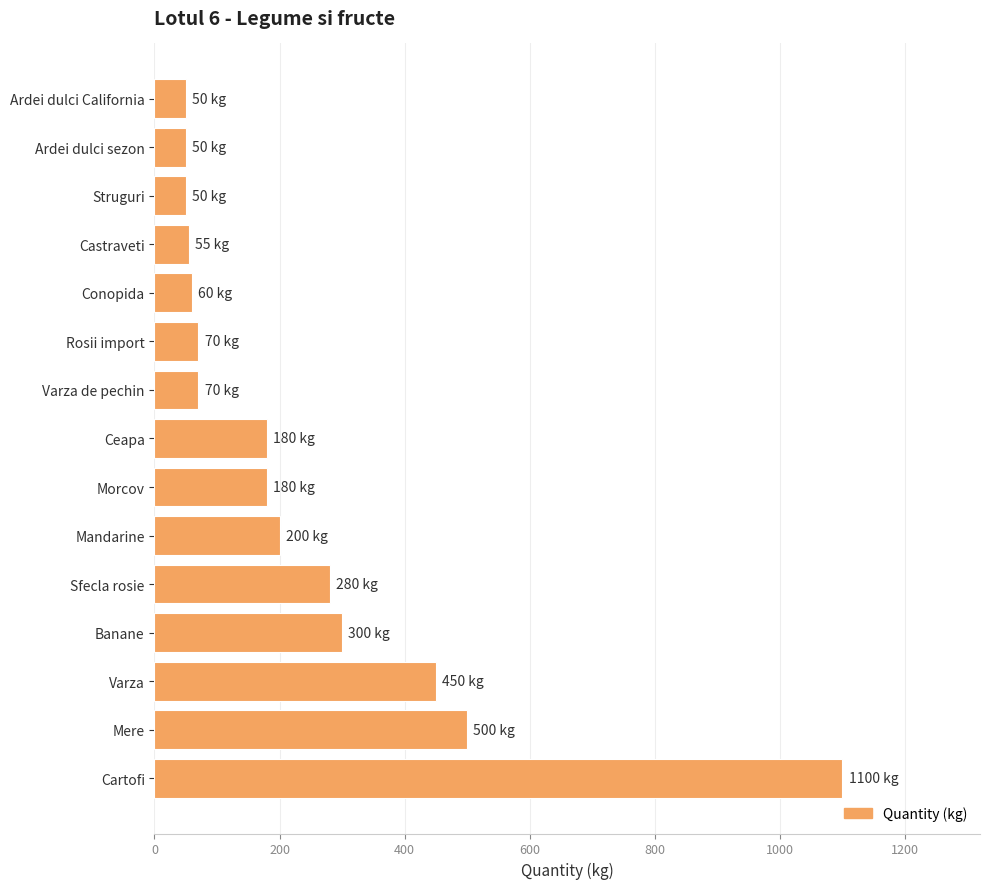

What is the sum of all values?

3595